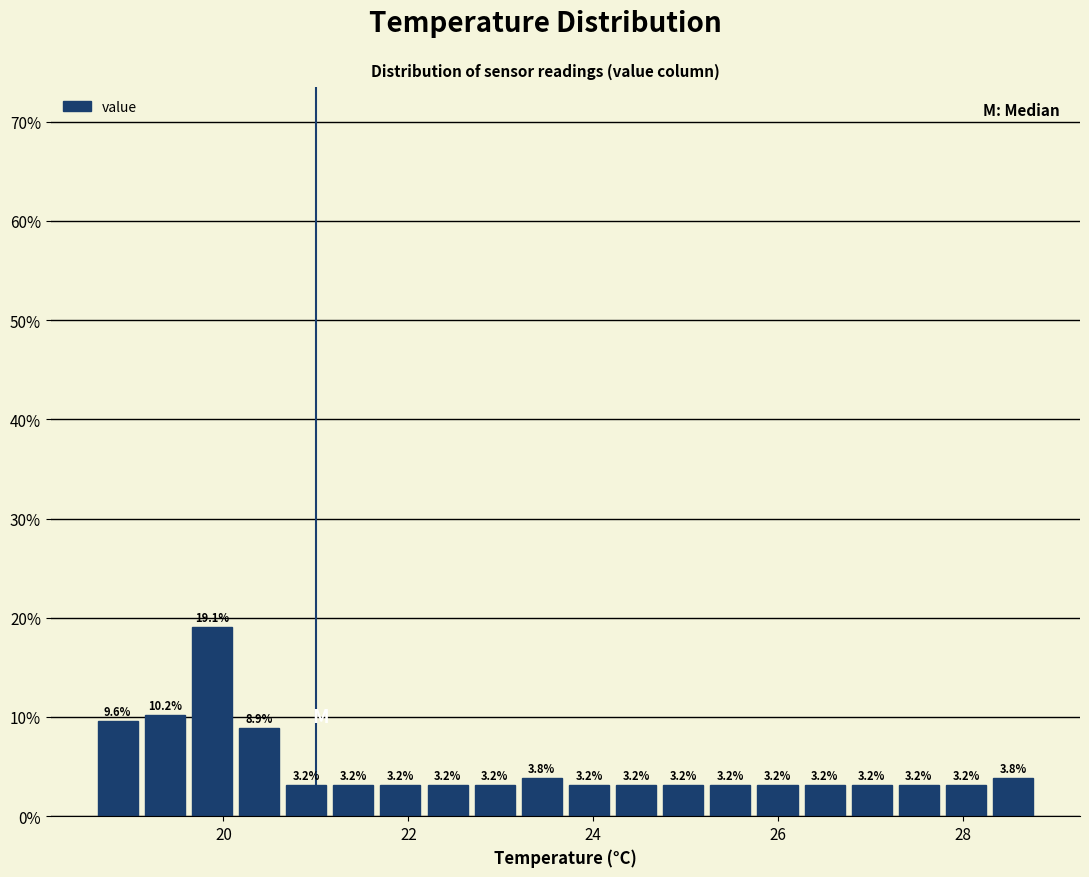

Read against the x-axis, roughly where is the centre of the tallest bar?

19.8